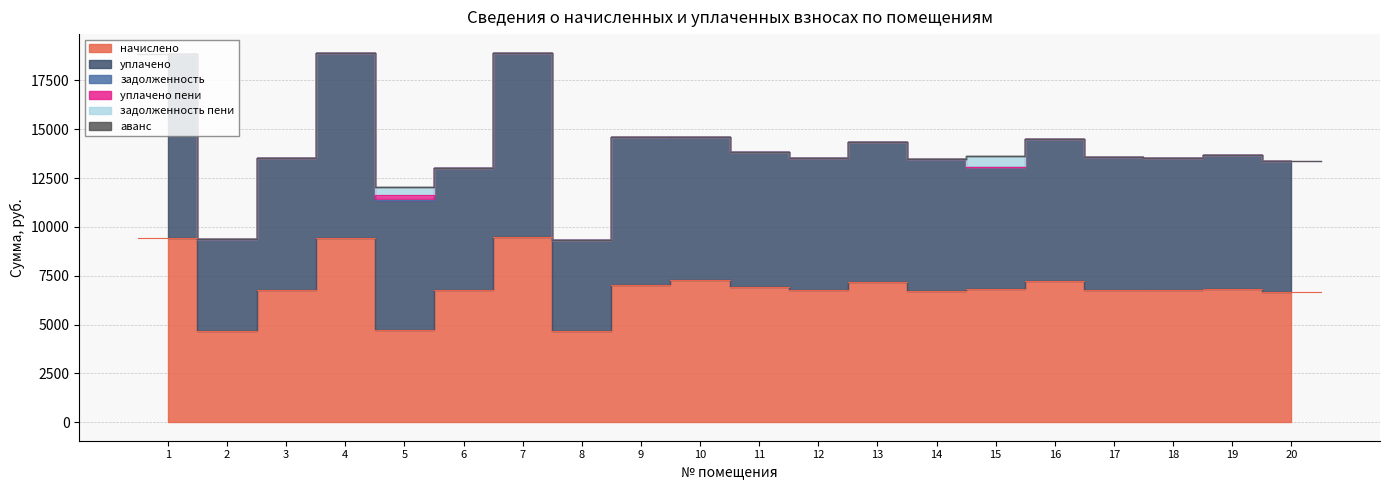

Between 15 and 13, which is larger?

13